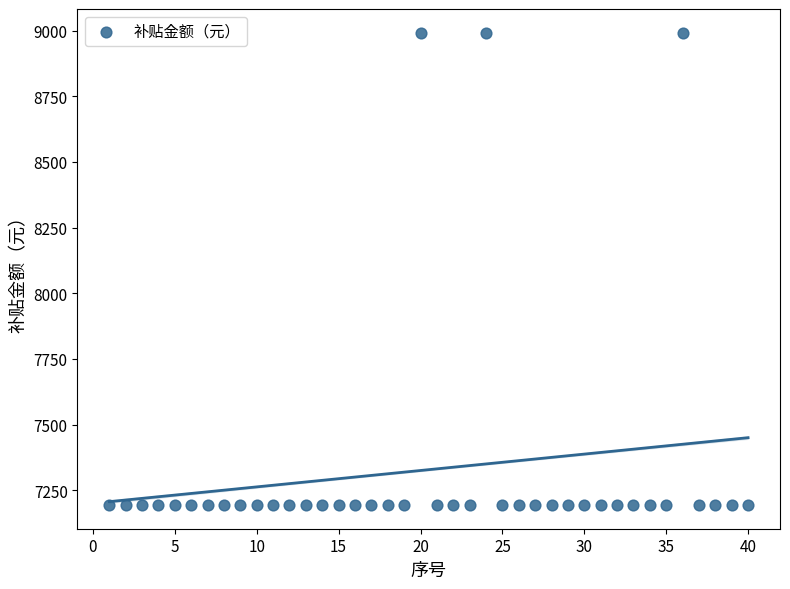

What is the range of Y values (max minus min)?

1798.5